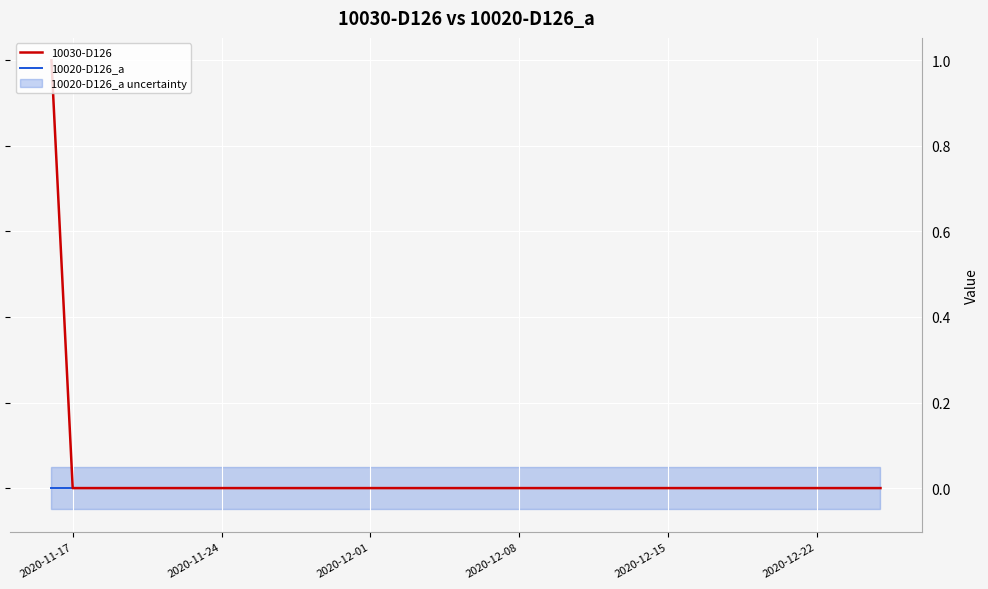

Where is 10020-D126_a nearest to the value 0?

2020-11-17